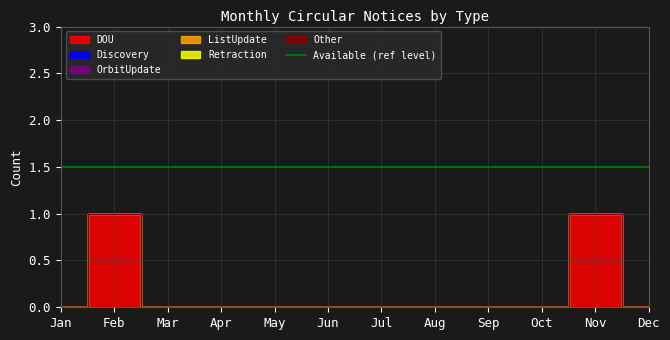

True or false: Discovery and ListUpdate cross at least once.

False